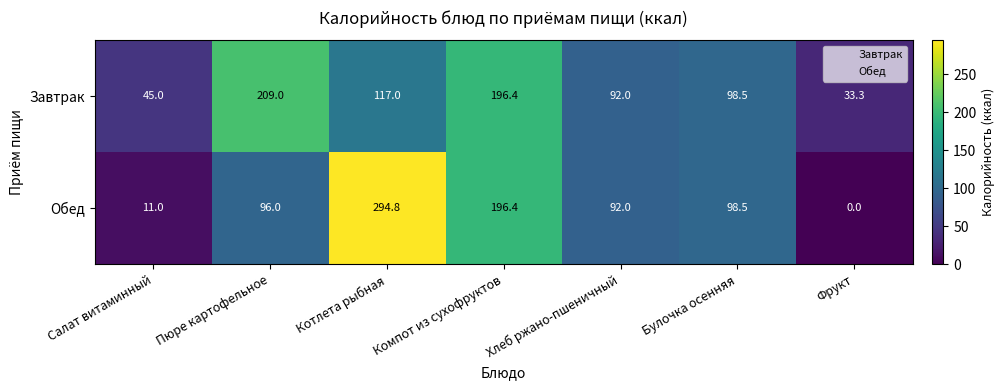

Read the Обед value at Булочка осенняя.

98.5